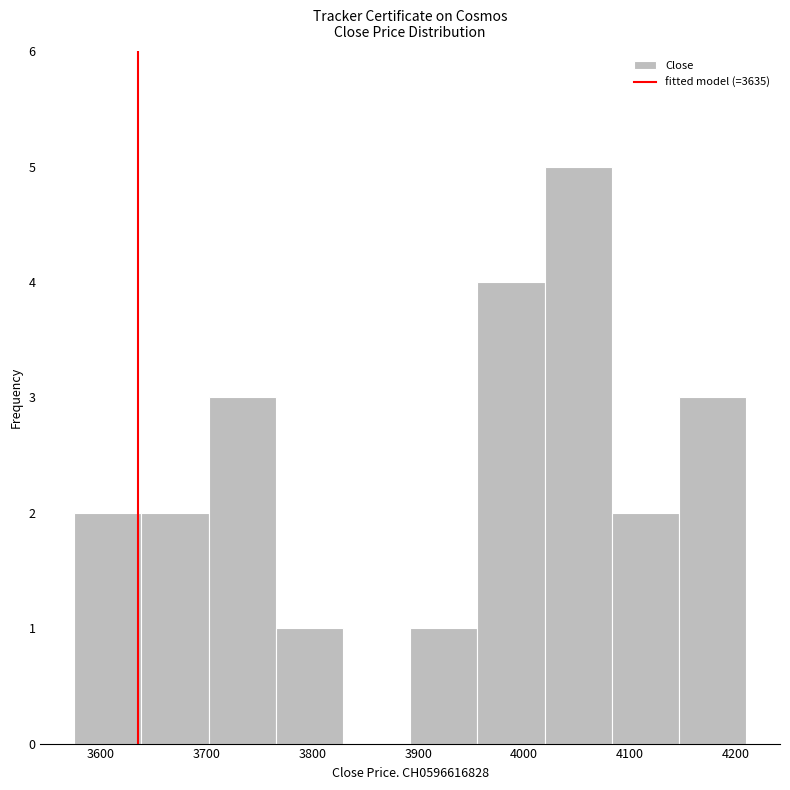

Which range on the x-axis has the tallest bar?

4020 to 4080